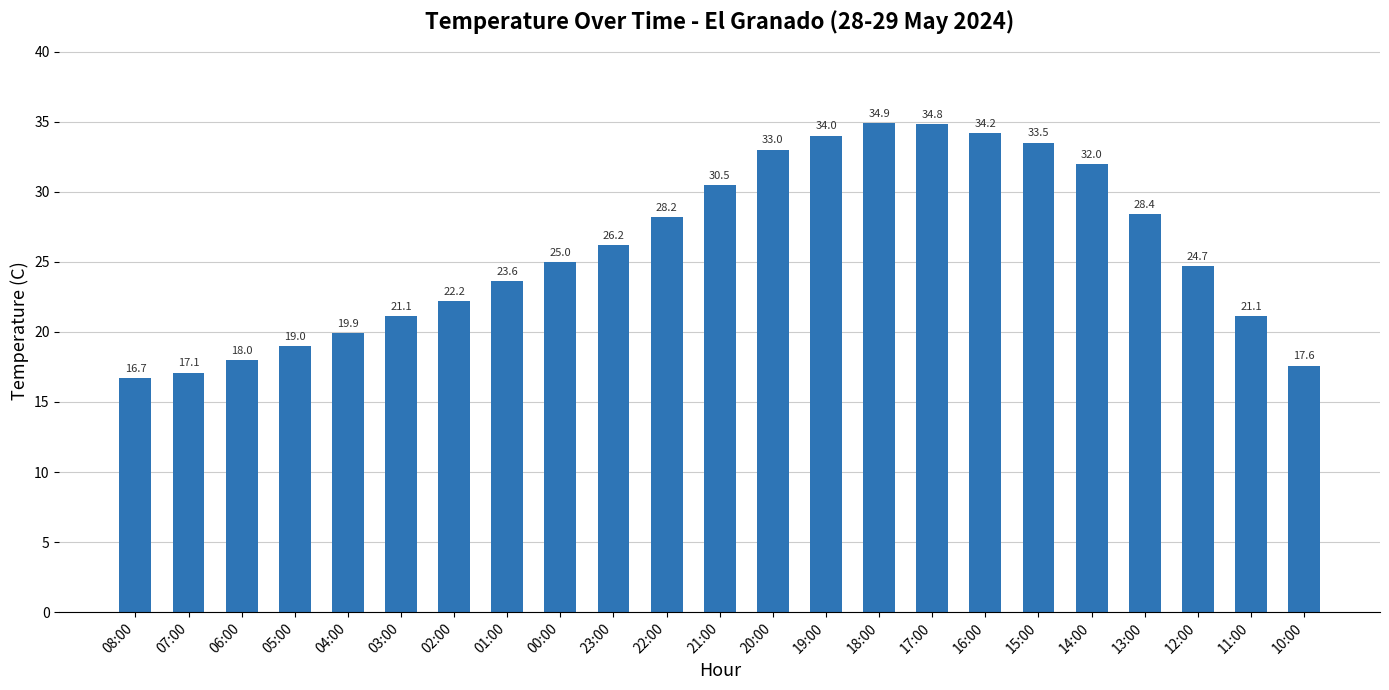

The chart shows a value of 54.2 at 16:00. True or false?

False